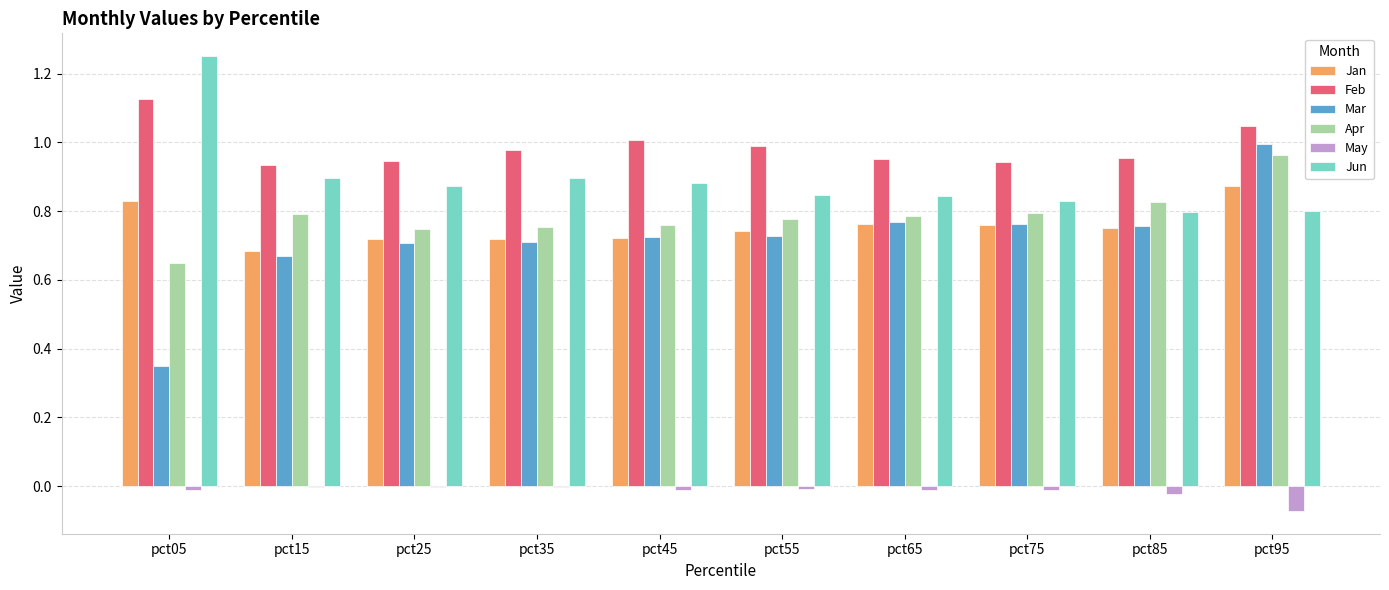

The Jun series shows 0.8 at pct95. True or false?

True